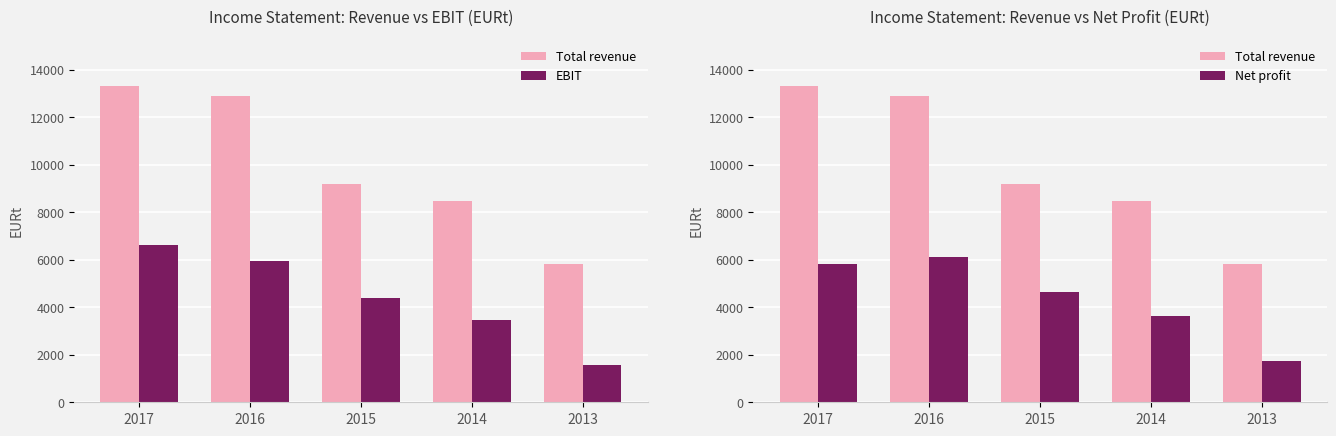

Reading right to left, what are all the values shown in this chart?

Total revenue: 2013=5810.4	2014=8456.0	2015=9195.5	2016=12904.7	2017=13293.4
EBIT: 2013=1557.5	2014=3442.7	2015=4392.5	2016=5964.7	2017=6629.6
Net profit: 2013=1740.8	2014=3622.4	2015=4652.0	2016=6129.2	2017=5806.7